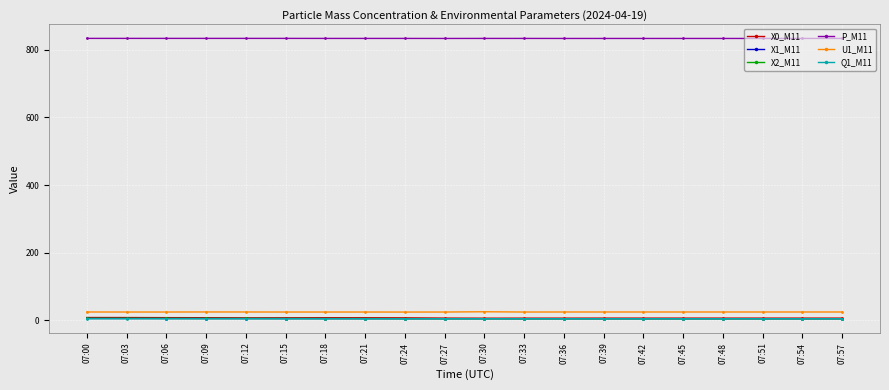

What is the value of the P_M11 point at the 14th from the left?

833.2